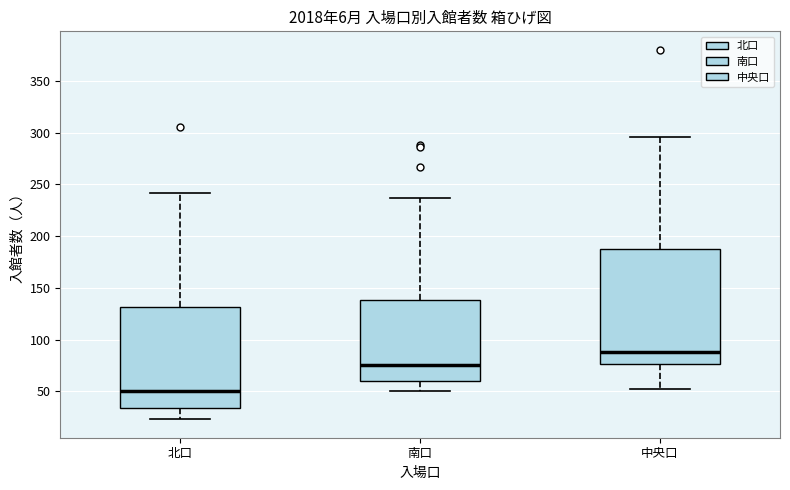

Reading left to right, read every box against the y-axis: the position of its median line, the range the box covers, and the ends of its whiskers. The values are not printed on the chart, so give them approximately, as read against the axis.

北口: median 50, box 35 to 130, whiskers 25 to 240
南口: median 75, box 60 to 140, whiskers 50 to 235
中央口: median 90, box 75 to 185, whiskers 50 to 295